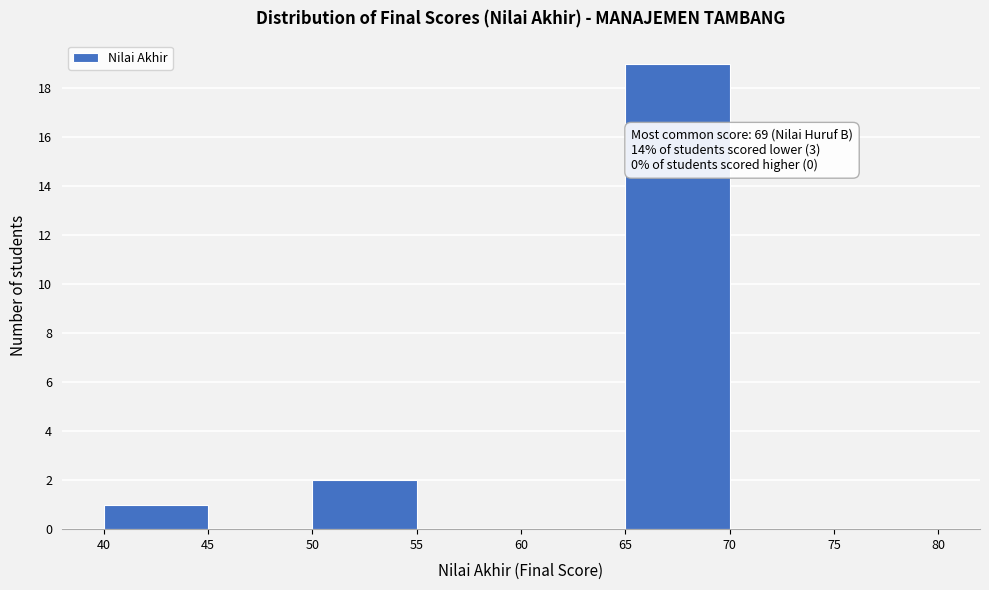

Which range on the x-axis has the tallest bar?

65 to 70